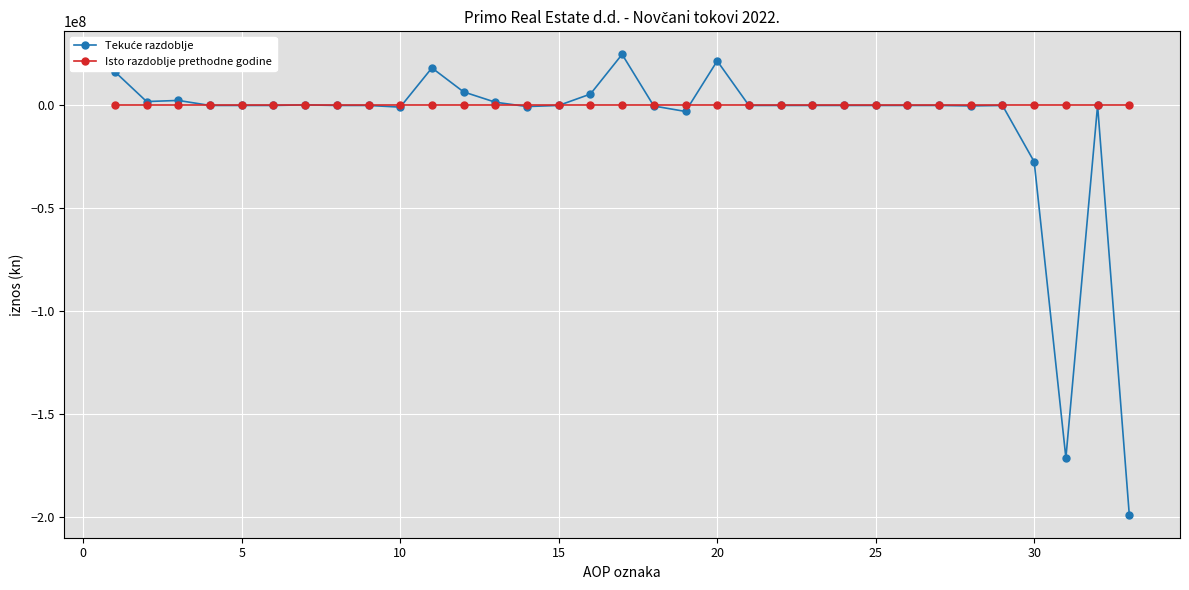

What is the maximum value shown in the chart?

24859116